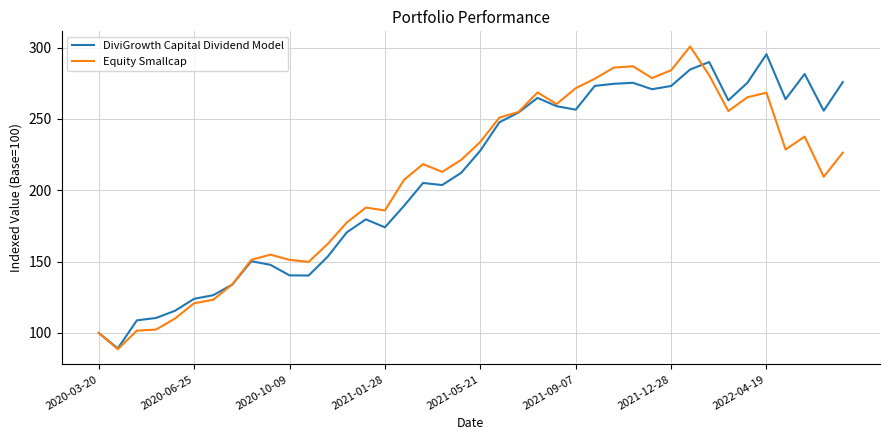

What is the maximum value shown in the chart?

300.8